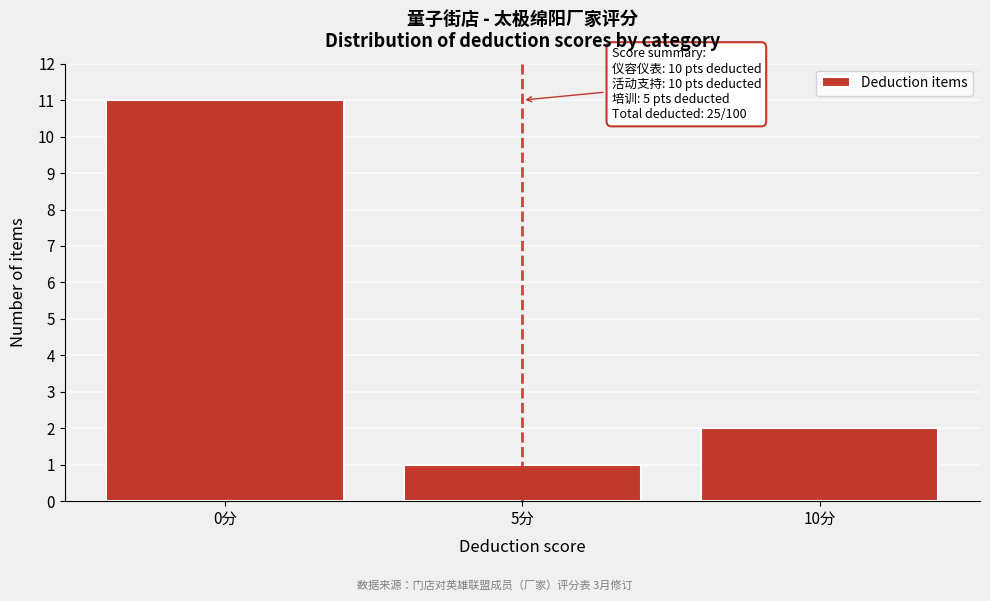

Reading left to right, list all the values displayed in this chart.

11	1	2